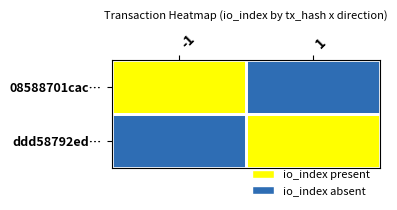

Reading left to right, what are all the values shown in this chart?

08588701cac…: -1=1	1=0
ddd58792ed…: -1=0	1=1